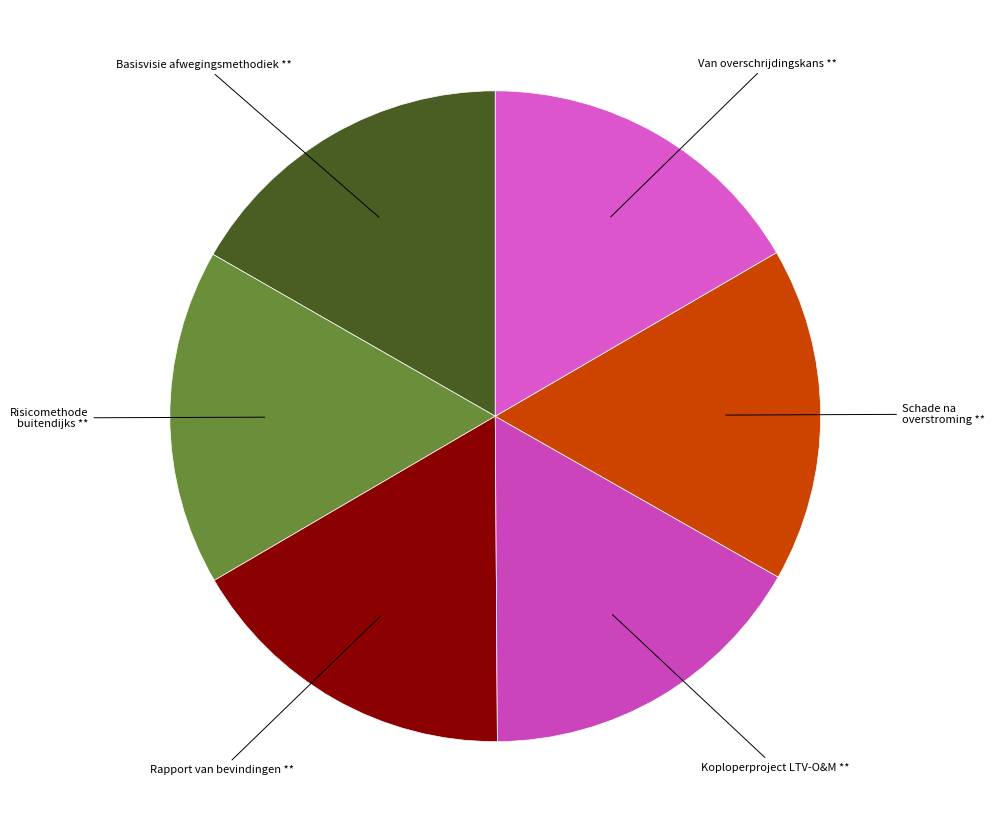

What is the ratio of the value at Koploperproject LTV-O&M ** to the value at Risicomethode buitendijks **?

1.0